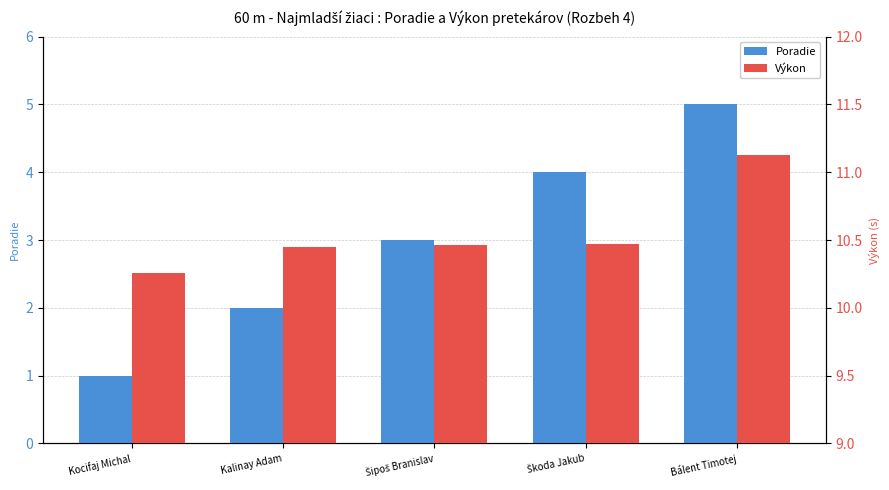

True or false: Výkon has a value of 3.6 at Kalinay Adam.

False